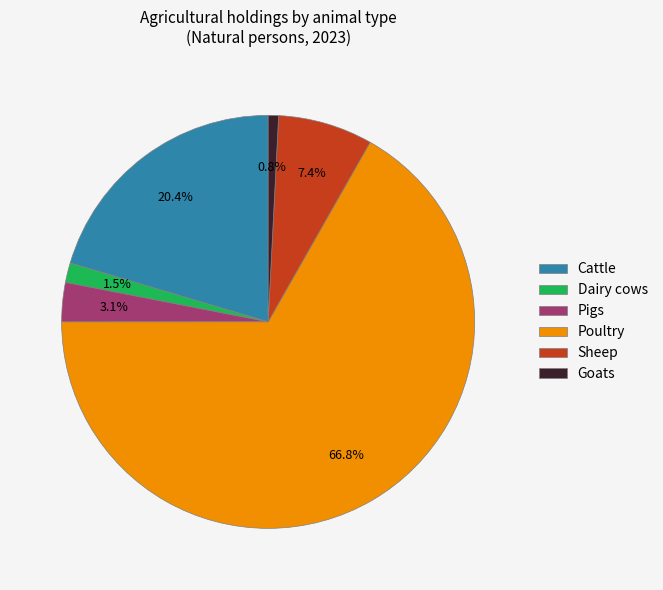

To the nearest percent, what percentage of the pie is Cattle?

20%